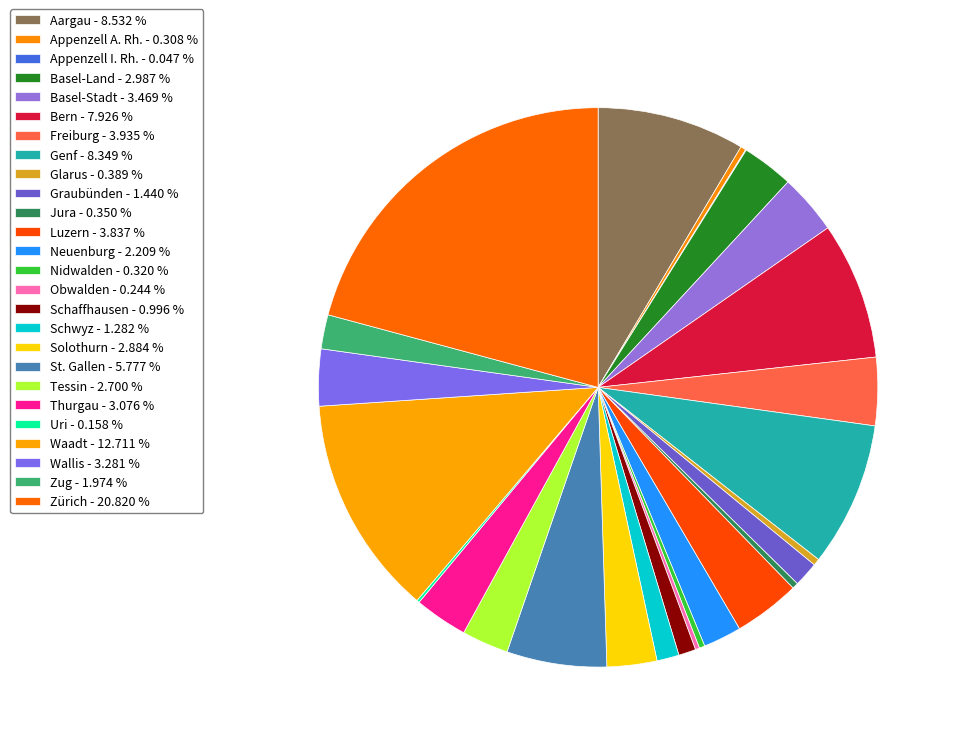

Is it true that Luzern is 10% of the pie?

False